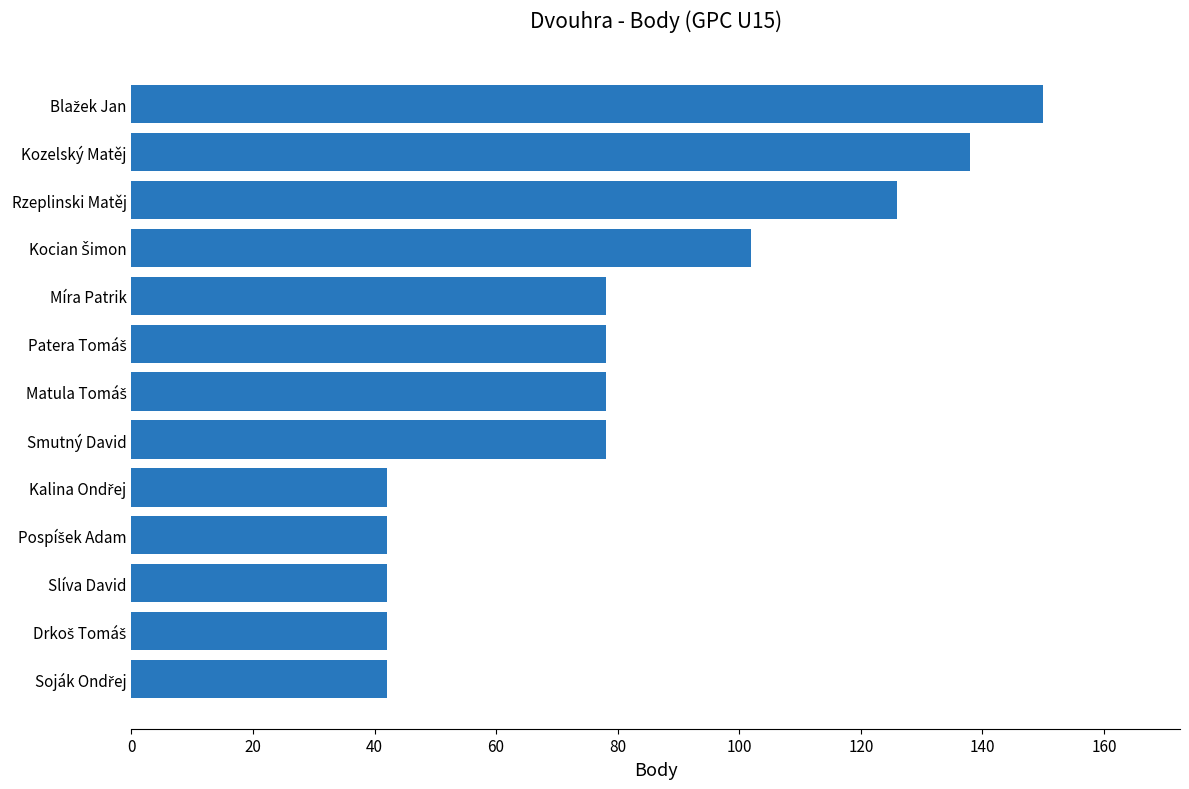

True or false: the data shows 107 at Smutný David.

False